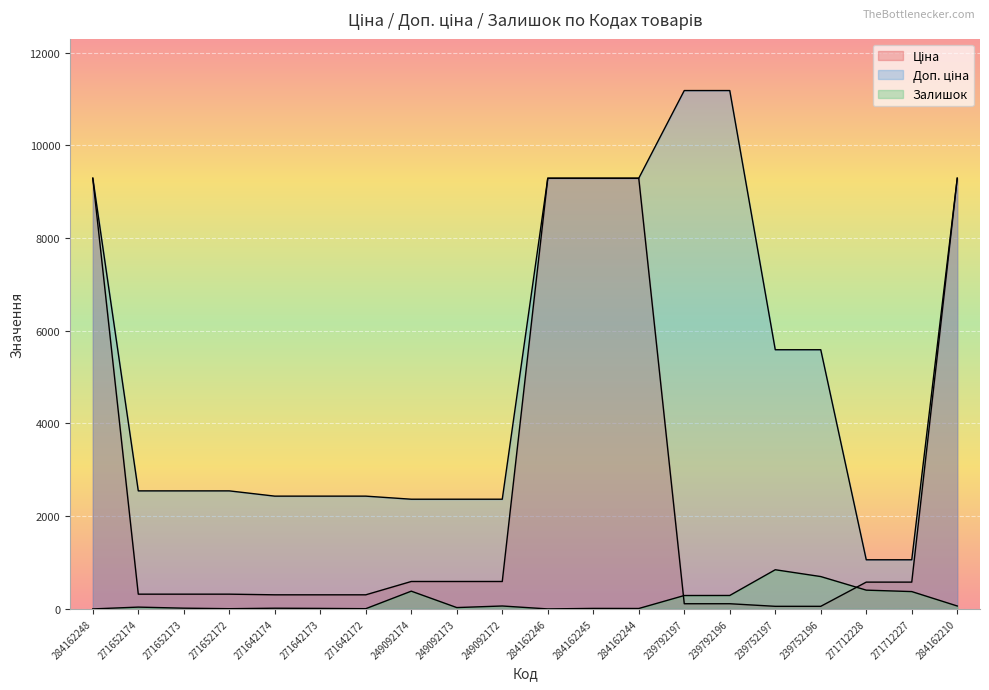

Which category has the highest value in the Залишок series?

239752197